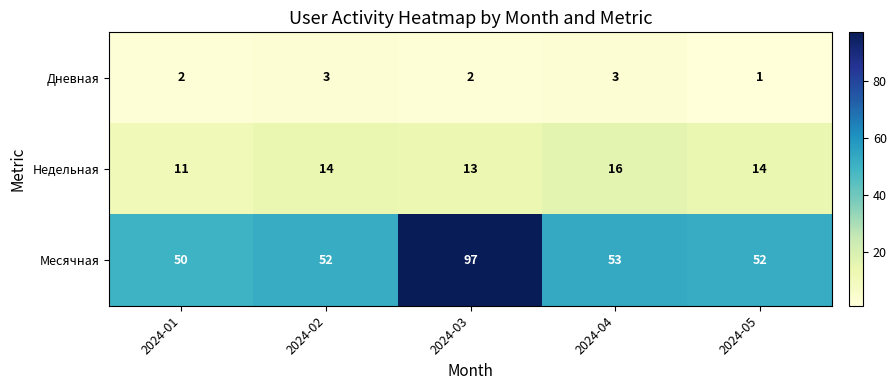

Count the number of categories in the chart.

5